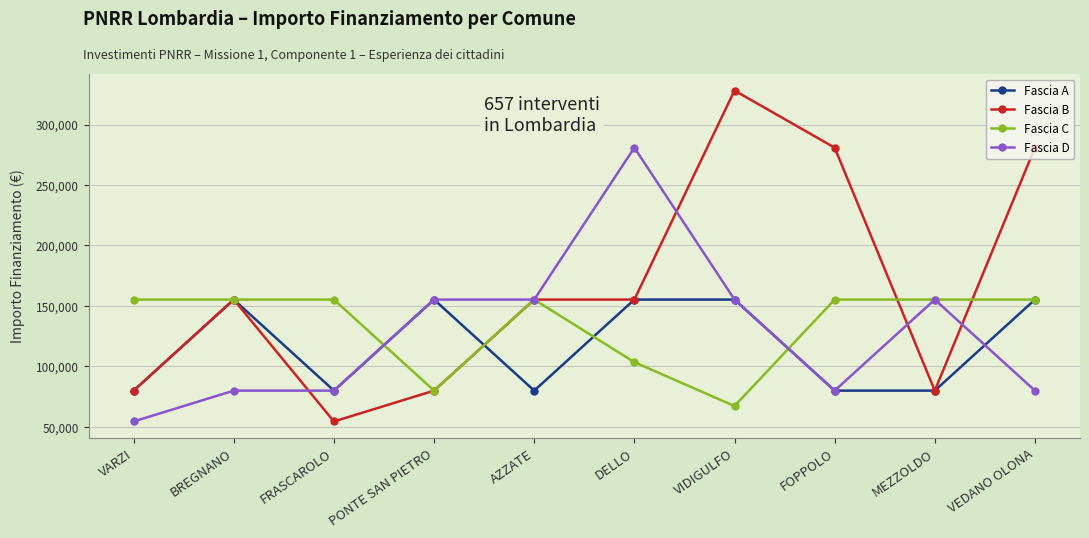

What is the highest value of the Fascia C series?

155234